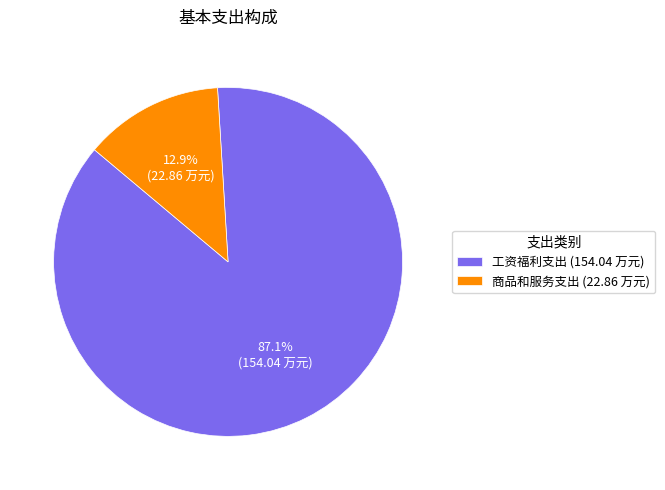

Which slice represents more than half of the pie?

工资福利支出